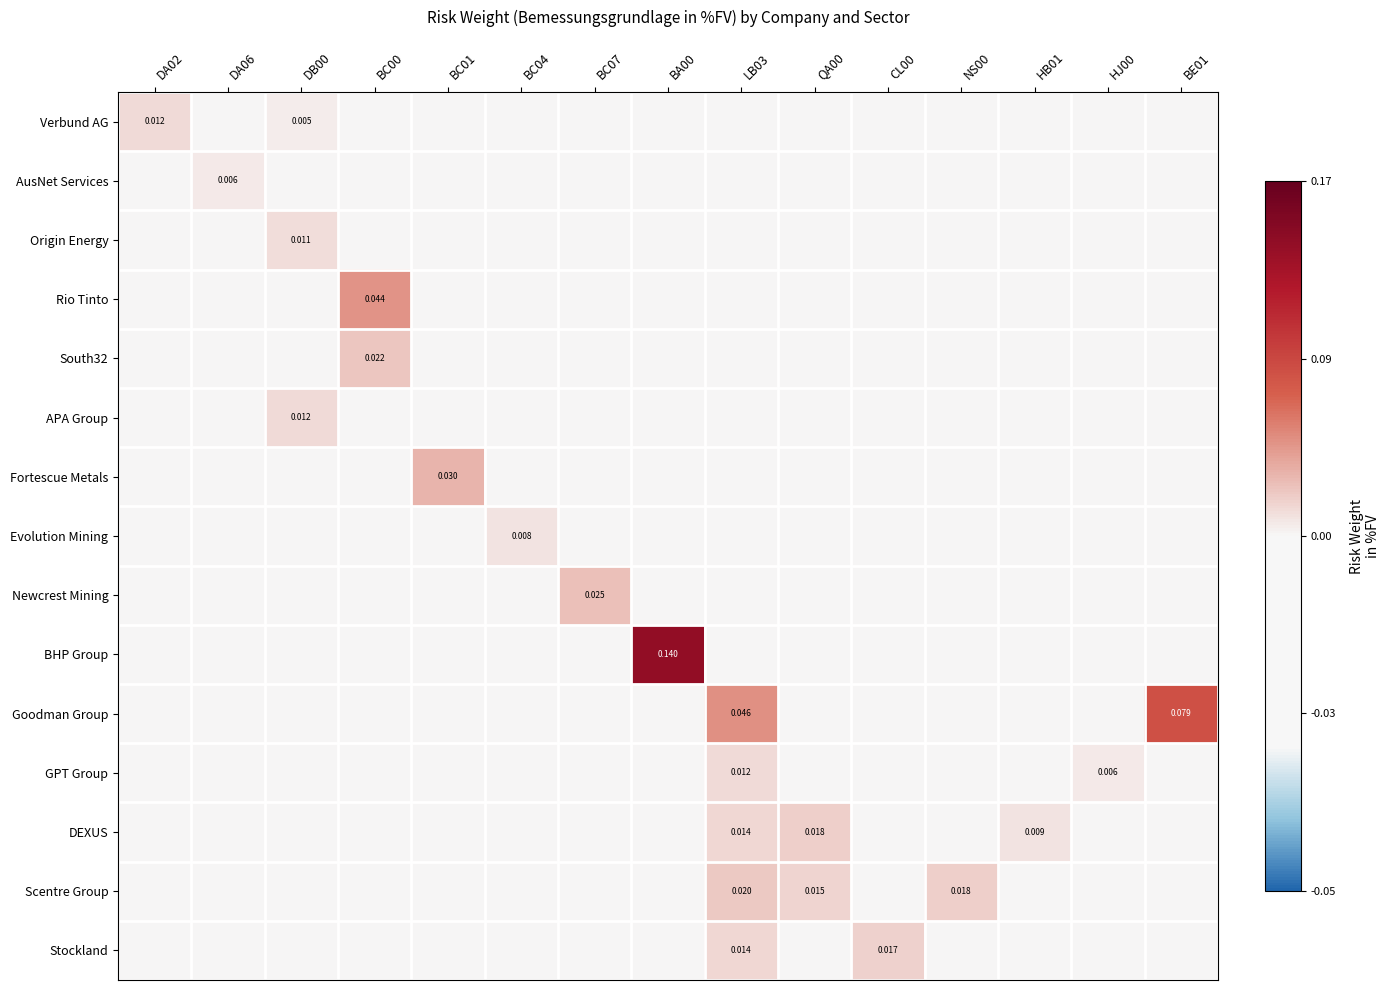

True or false: AusNet Services has a value of 0.0 at BC04.

False